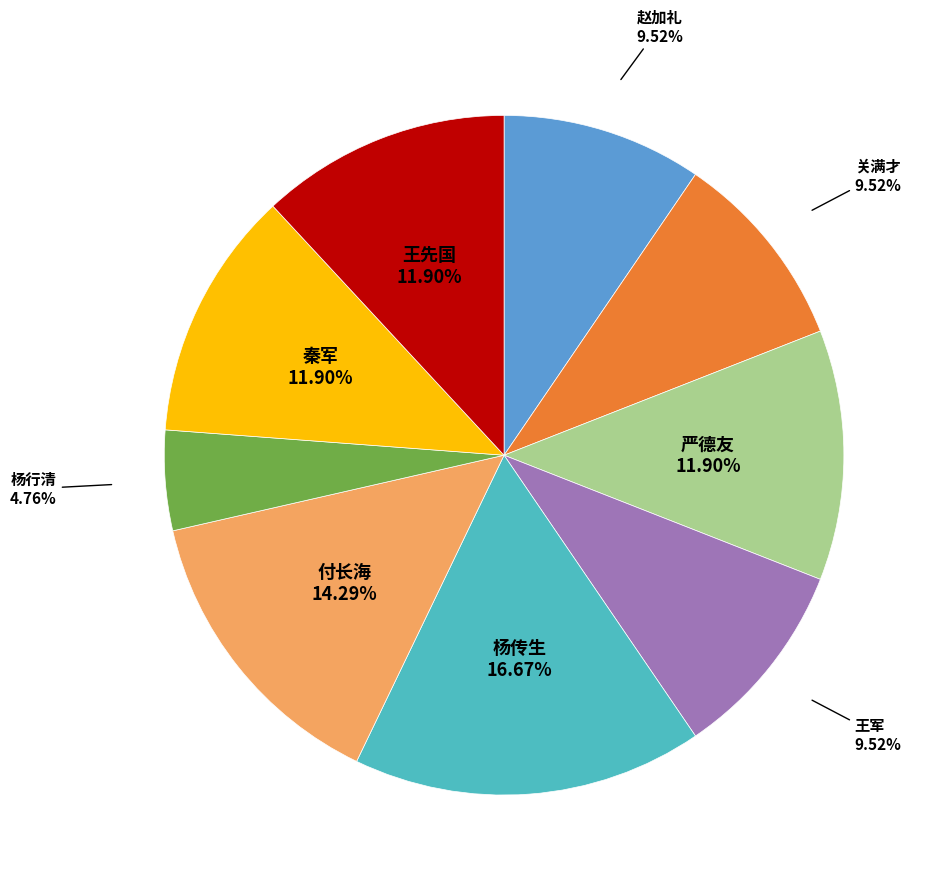

Which slice is the largest?

杨传生